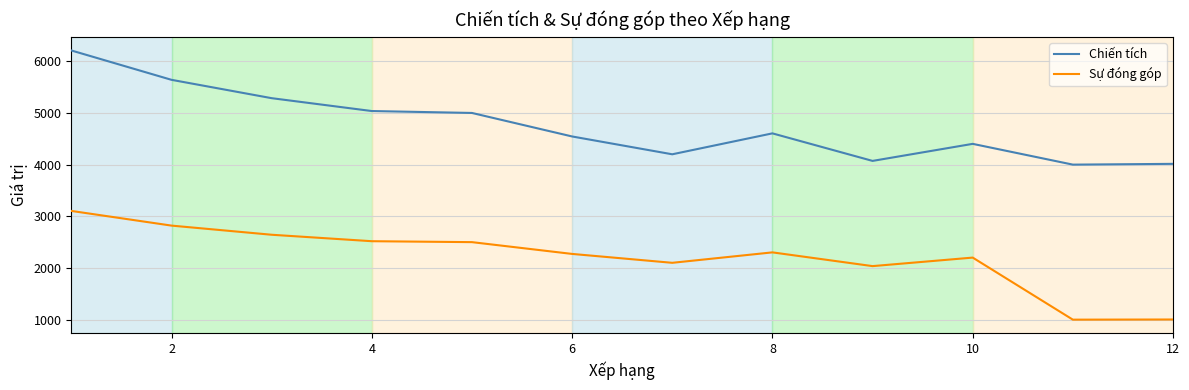

What is the difference between the maximum and minimum values in the Chiến tích series?

2209